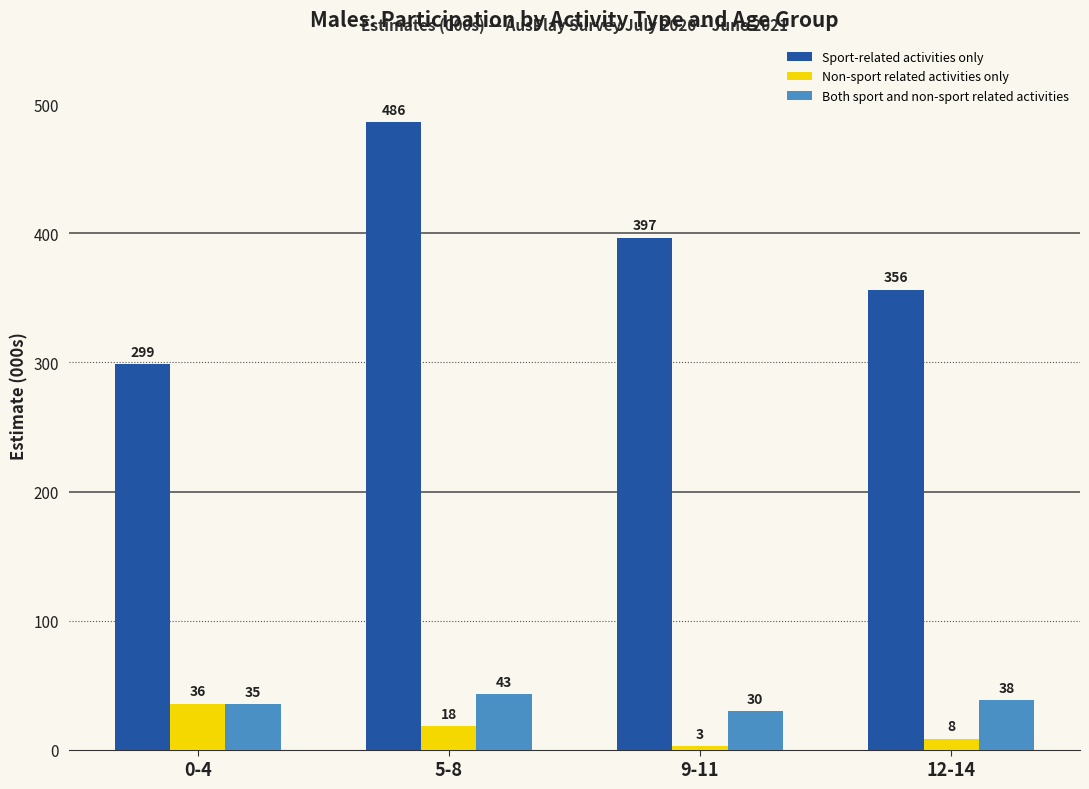

Is the value of Non-sport related activities only at 0-4 greater than the value of Sport-related activities only at 5-8?

No